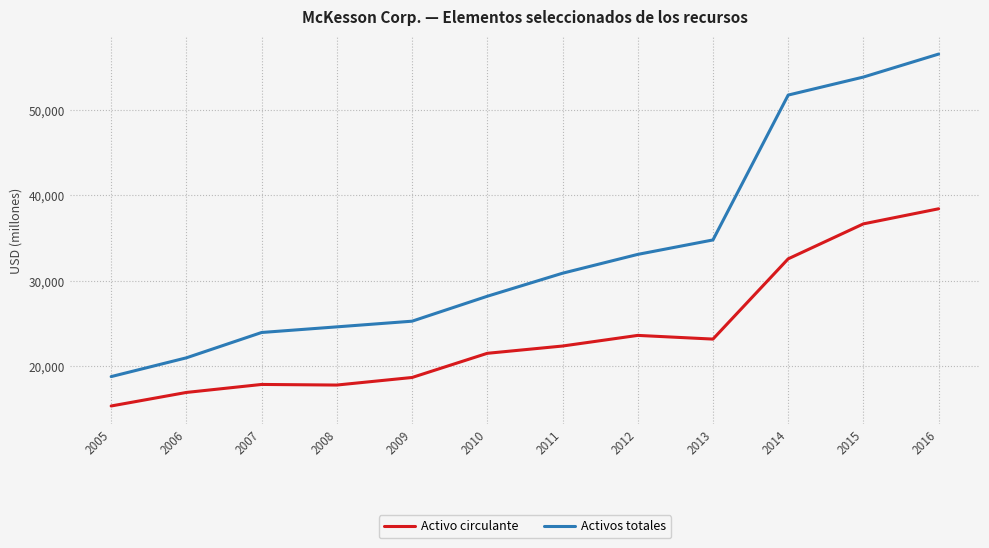

Which series has the widest spread of values?

Activos totales